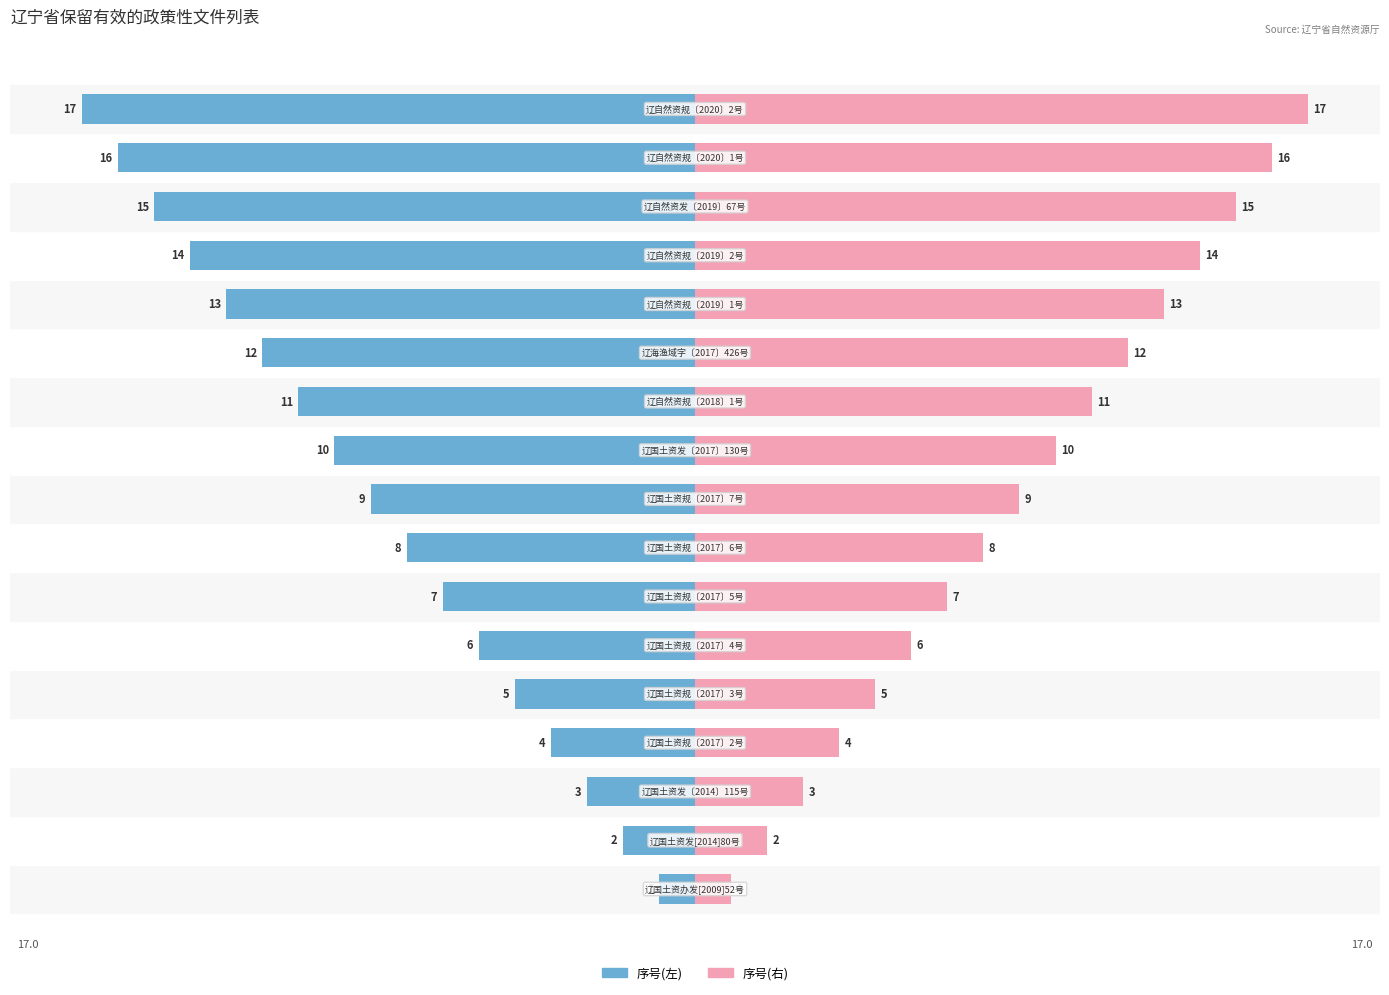

What is the value of the 序号(右) bar at the 5th from the left?

5